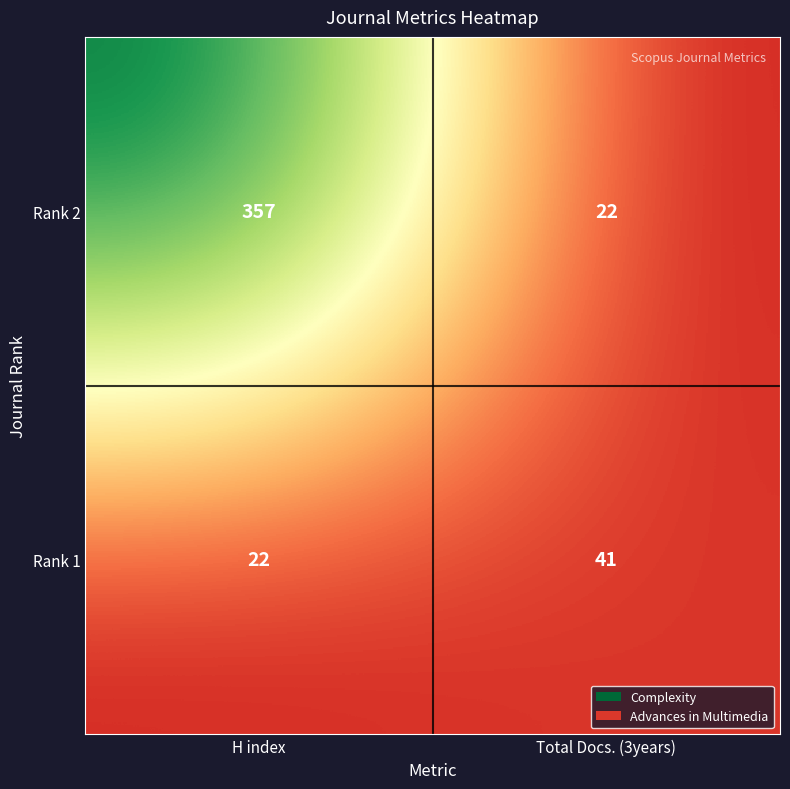

What is the maximum value shown in the chart?

357